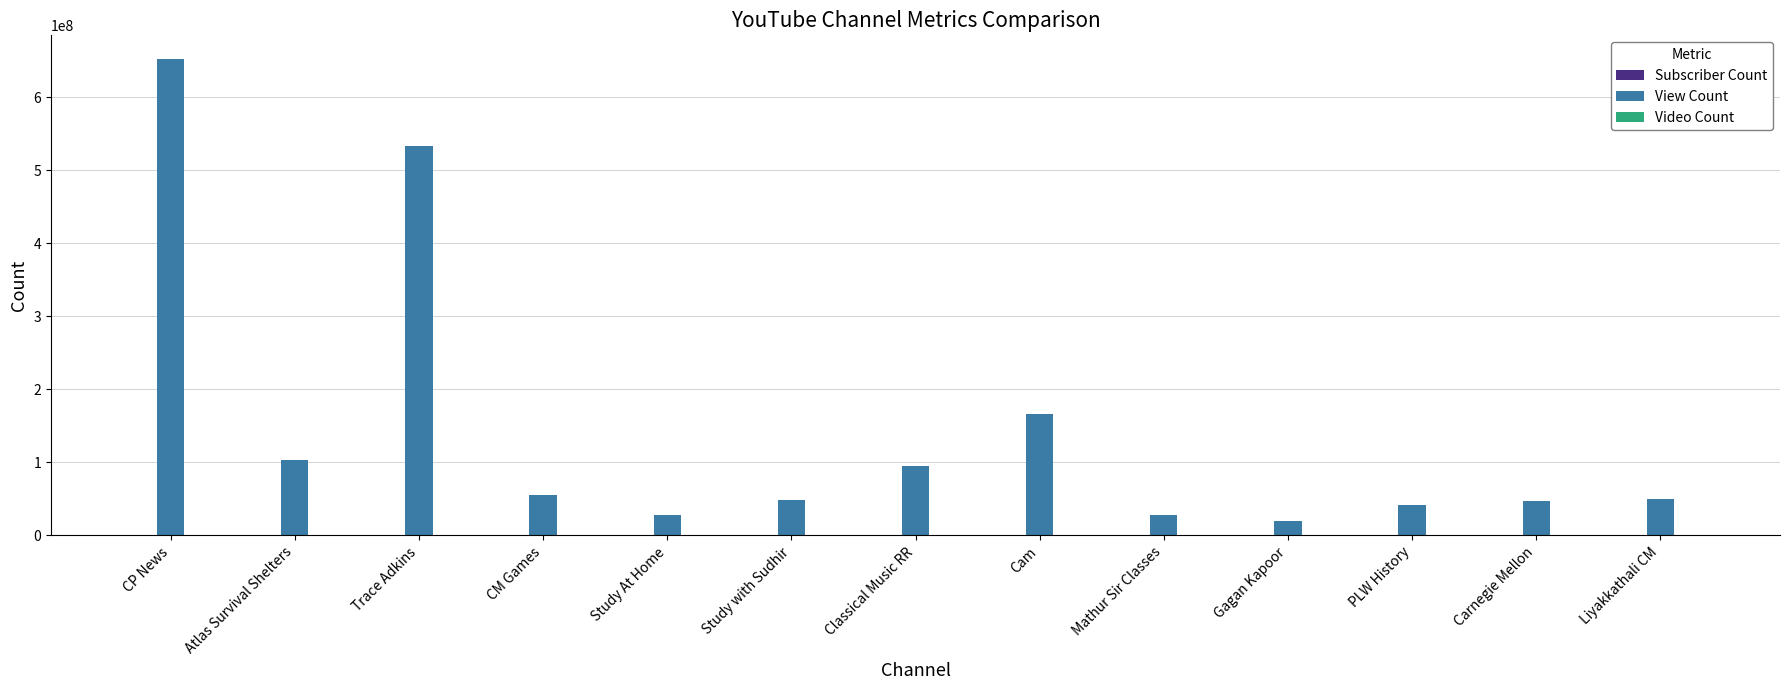

Between Cam and Liyakkathali CM, which series saw the biggest shift?

View Count